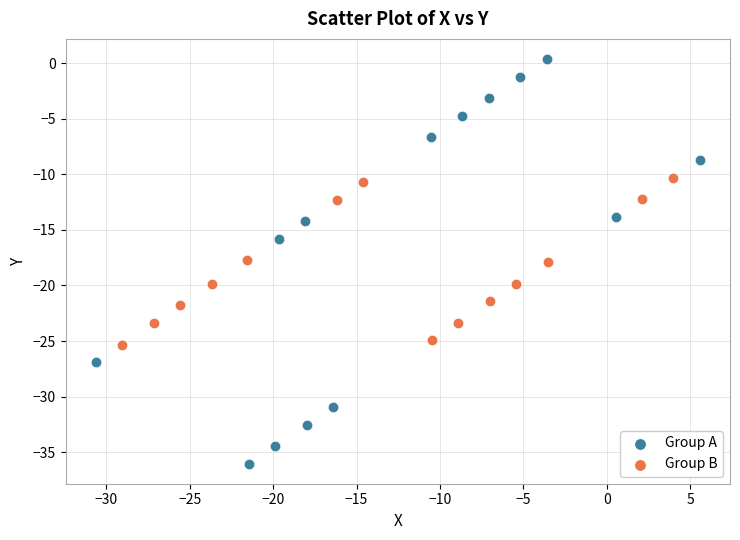

Which series has the widest spread of Y values?

Group A